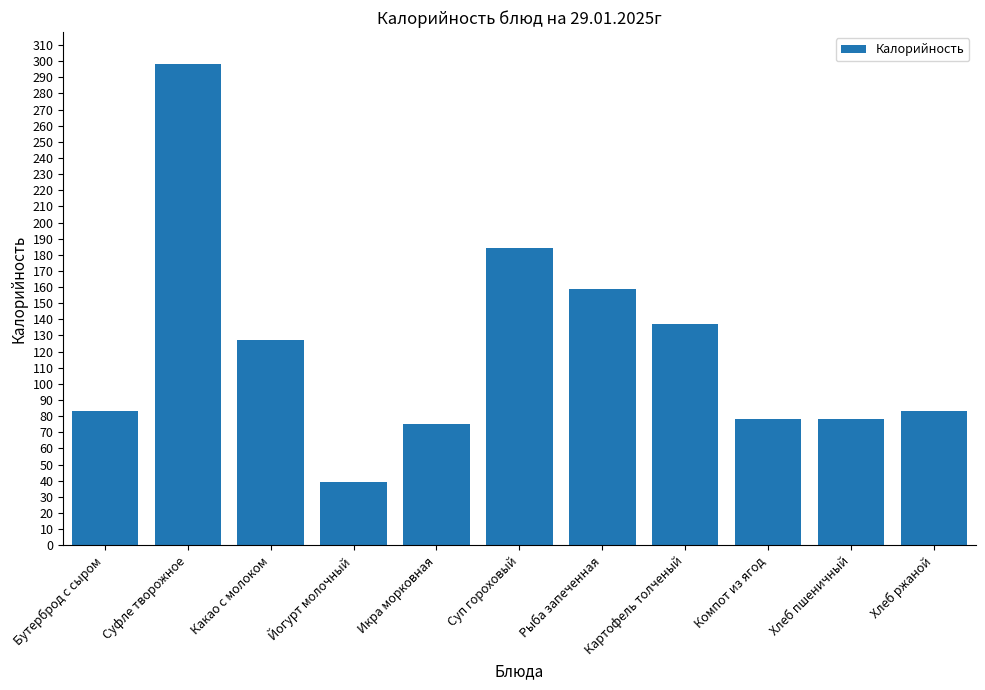

What is the maximum value shown in the chart?

298